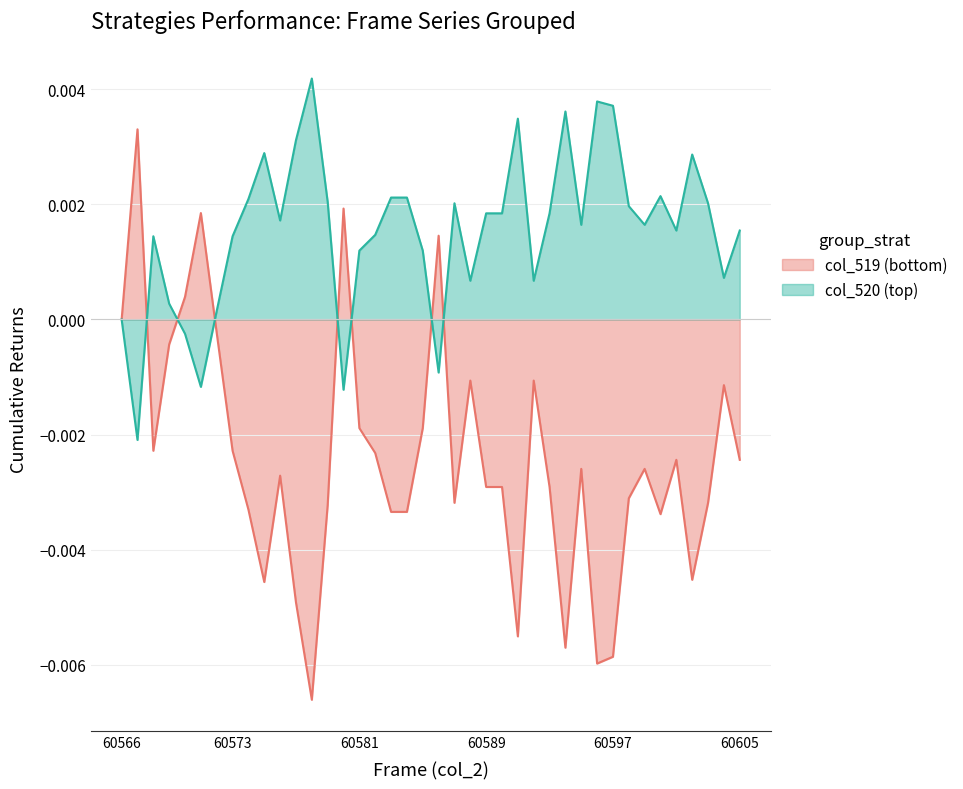

At how many categories does at least one series exceed 0?

39